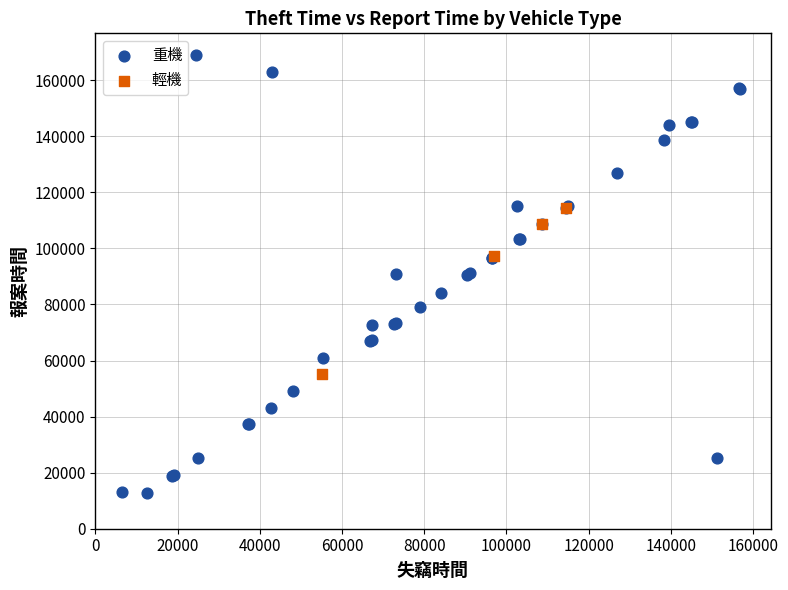

Which series has the largest Y range (max minus min)?

重機